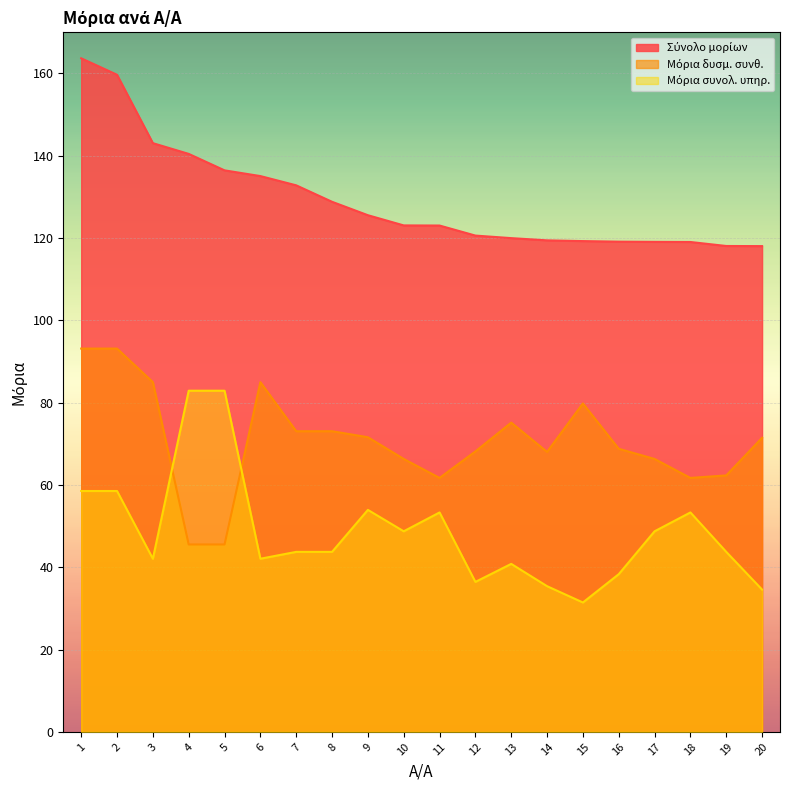

At how many categories does at least one series exceed 93?

20